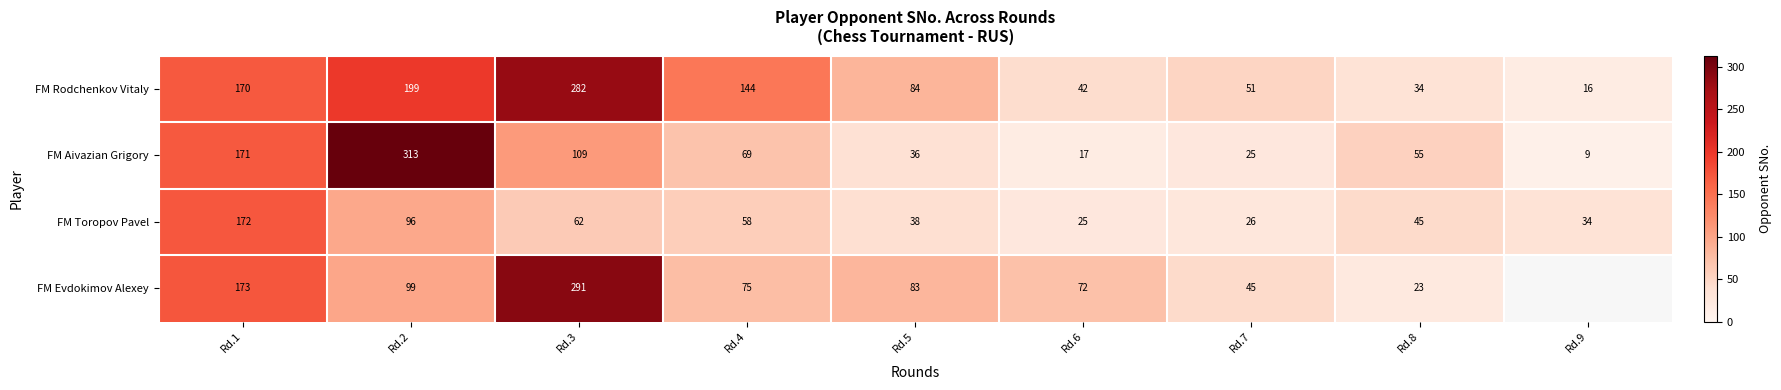

How many categories are shown in the chart?

9